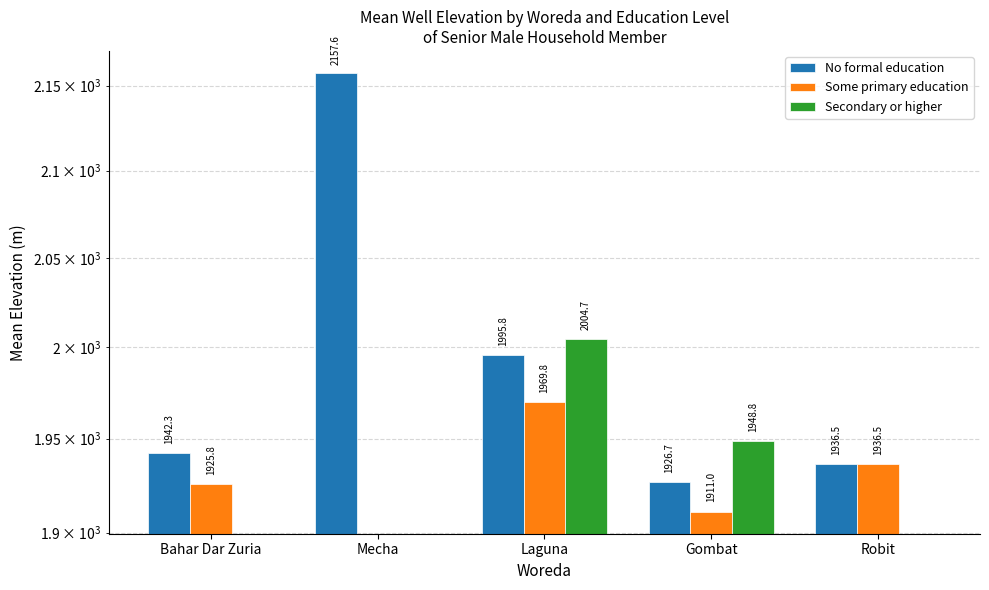

What are all the series names shown in the legend?

No formal education, Some primary education, Secondary or higher